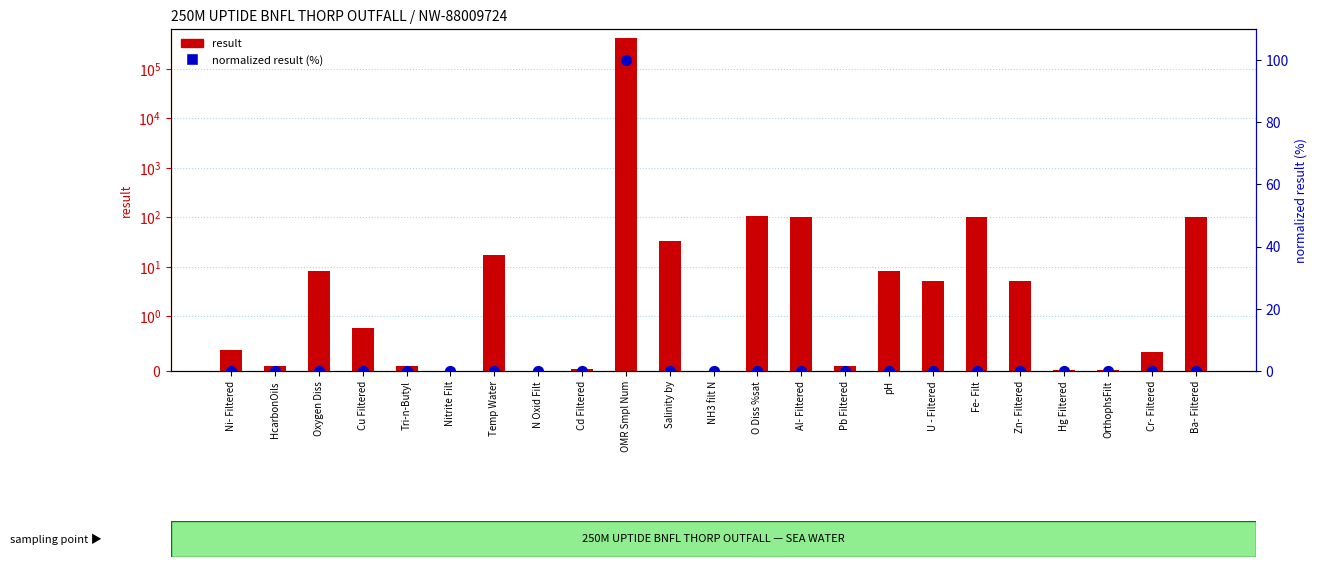

Which series reaches the maximum Y coordinate?

result